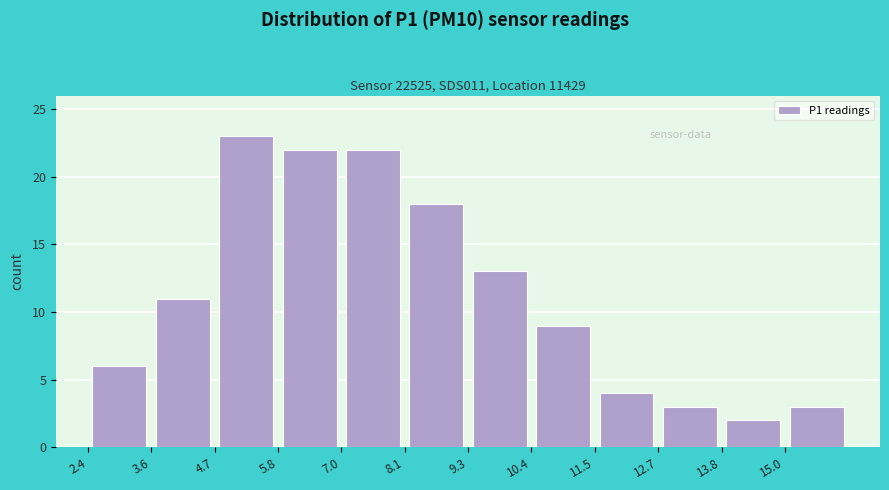

Reading left to right, transcribe this chart: for each bar, give the range it covers on the x-axis and its height. Neither the bar edges nor the heights are printed on the chart, so give them approximately, as read against the axes.

2.42 to 3.56: 6
3.56 to 4.70: 11
4.70 to 5.84: 23
5.84 to 6.98: 22
6.98 to 8.12: 22
8.12 to 9.26: 18
9.26 to 10.40: 13
10.40 to 11.54: 9
11.54 to 12.68: 4
12.68 to 13.82: 3
13.82 to 14.96: 2
14.96 to 16.10: 3